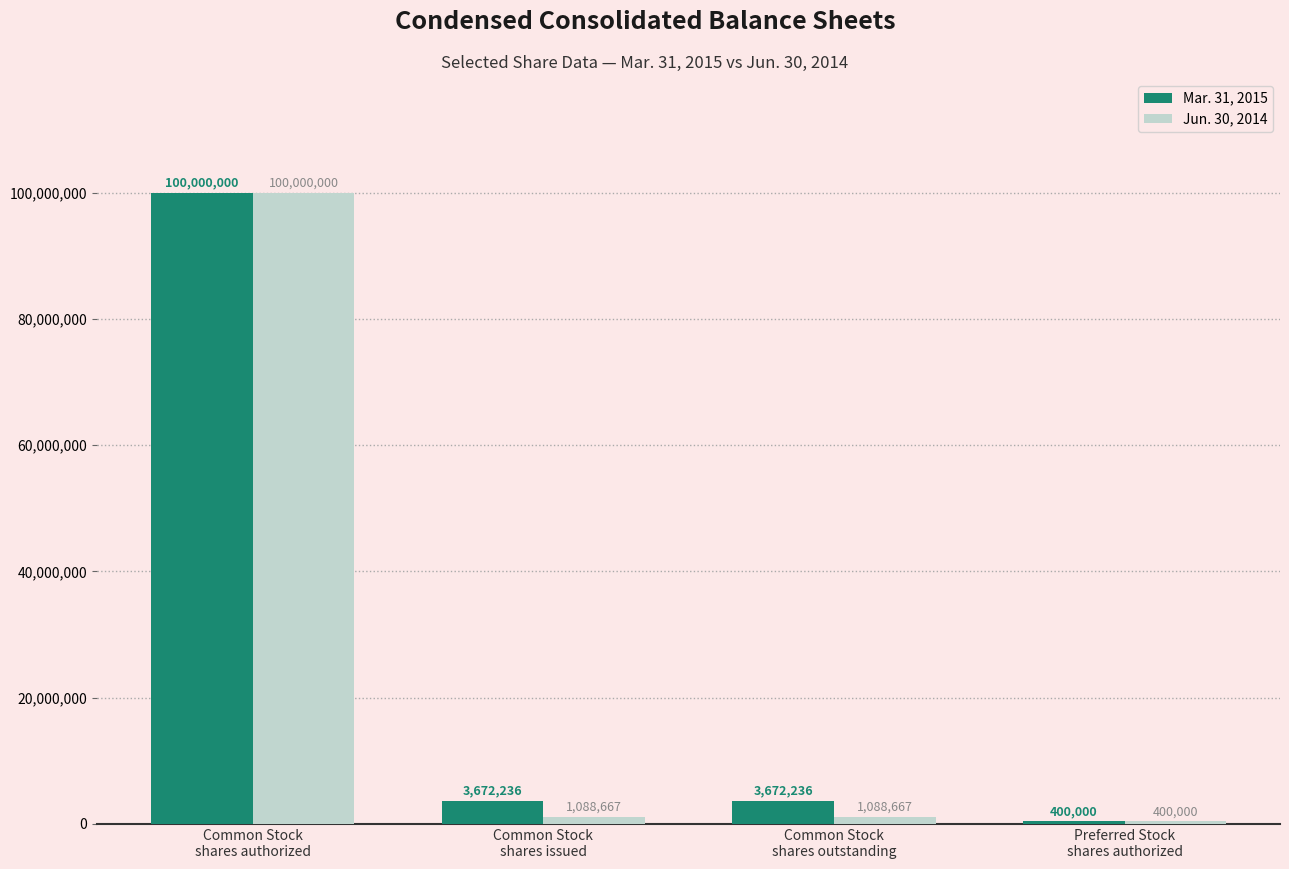

Which series has the largest total across all categories?

Mar. 31, 2015